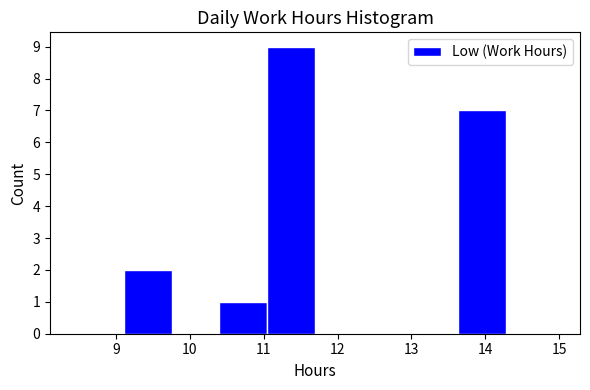

Reading left to right, transcribe this chart: for each bar, give the range it covers on the x-axis and its height. Neither the bar edges nor the heights are printed on the chart, so give them approximately, as read against the axes.

9.1 to 9.8: 2
9.8 to 10.4: 0
10.4 to 11.0: 1
11.0 to 11.7: 9
11.7 to 12.3: 0
12.3 to 13.0: 0
13.0 to 13.6: 0
13.6 to 14.3: 7